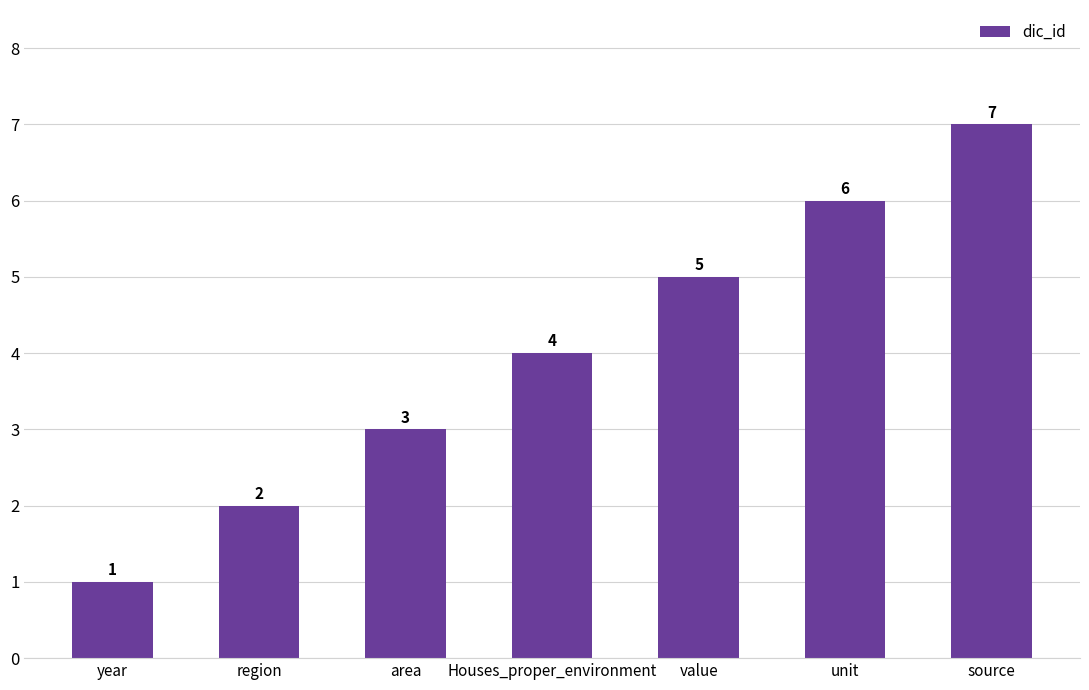

Does the chart contain any negative values?

No